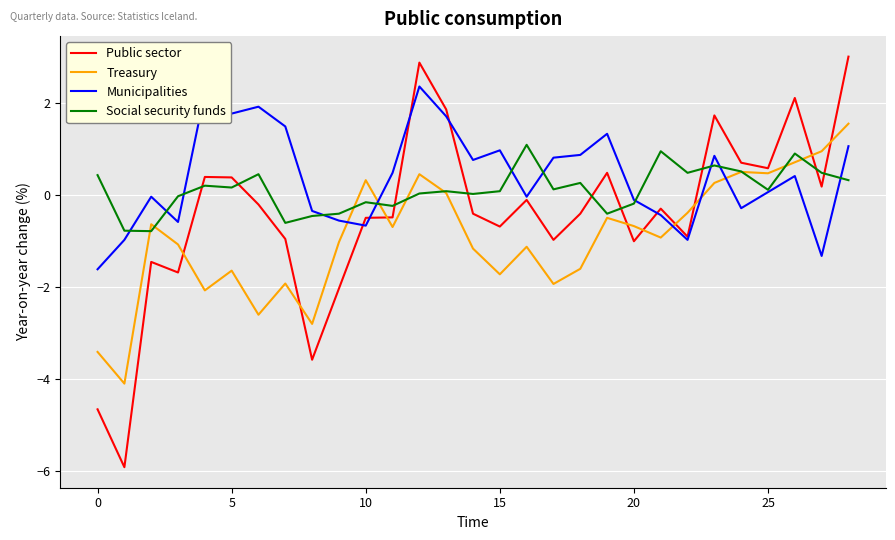

True or false: Social security funds and Public sector cross at least once.

True